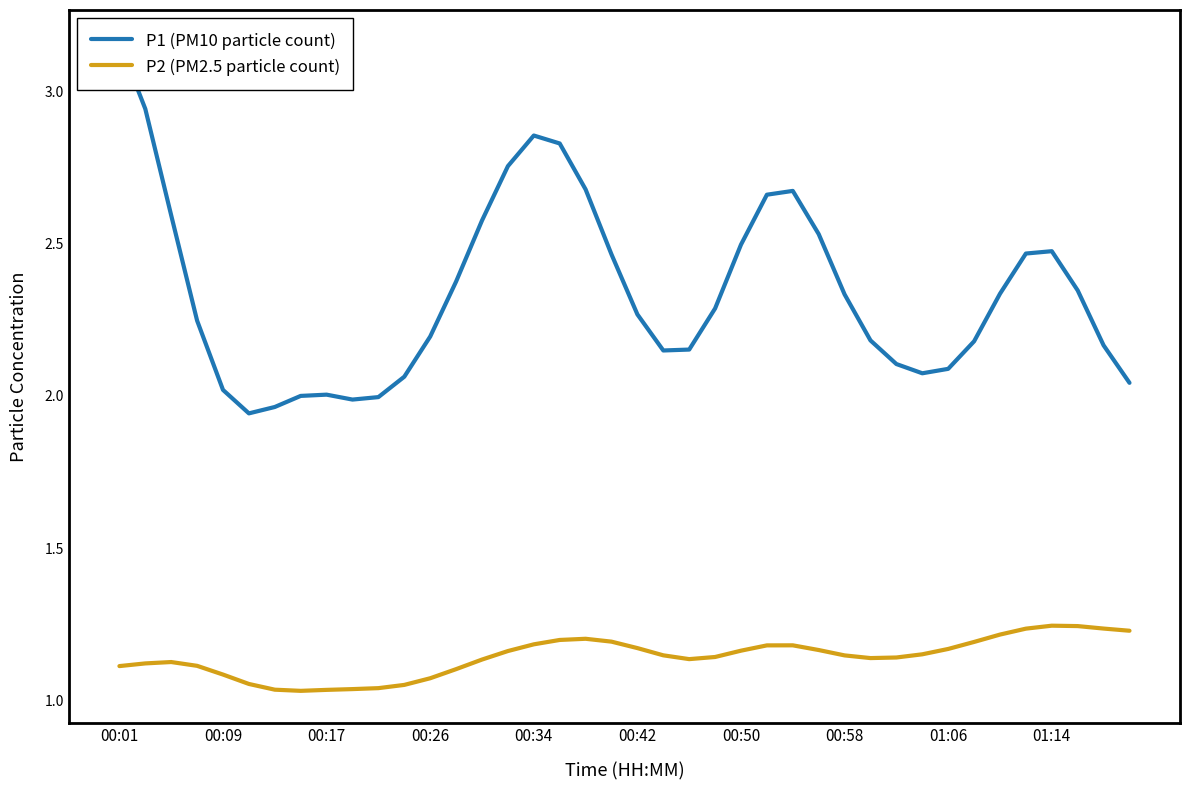

Is the value of P2 (PM2.5 particle count) at 27 greater than the value of P1 (PM10 particle count) at 37?

No